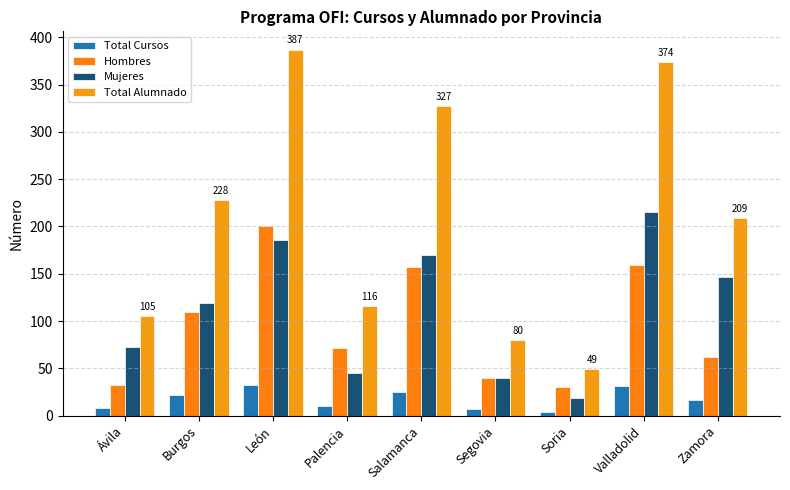

Is the value of Hombres at Salamanca greater than the value of Mujeres at León?

No